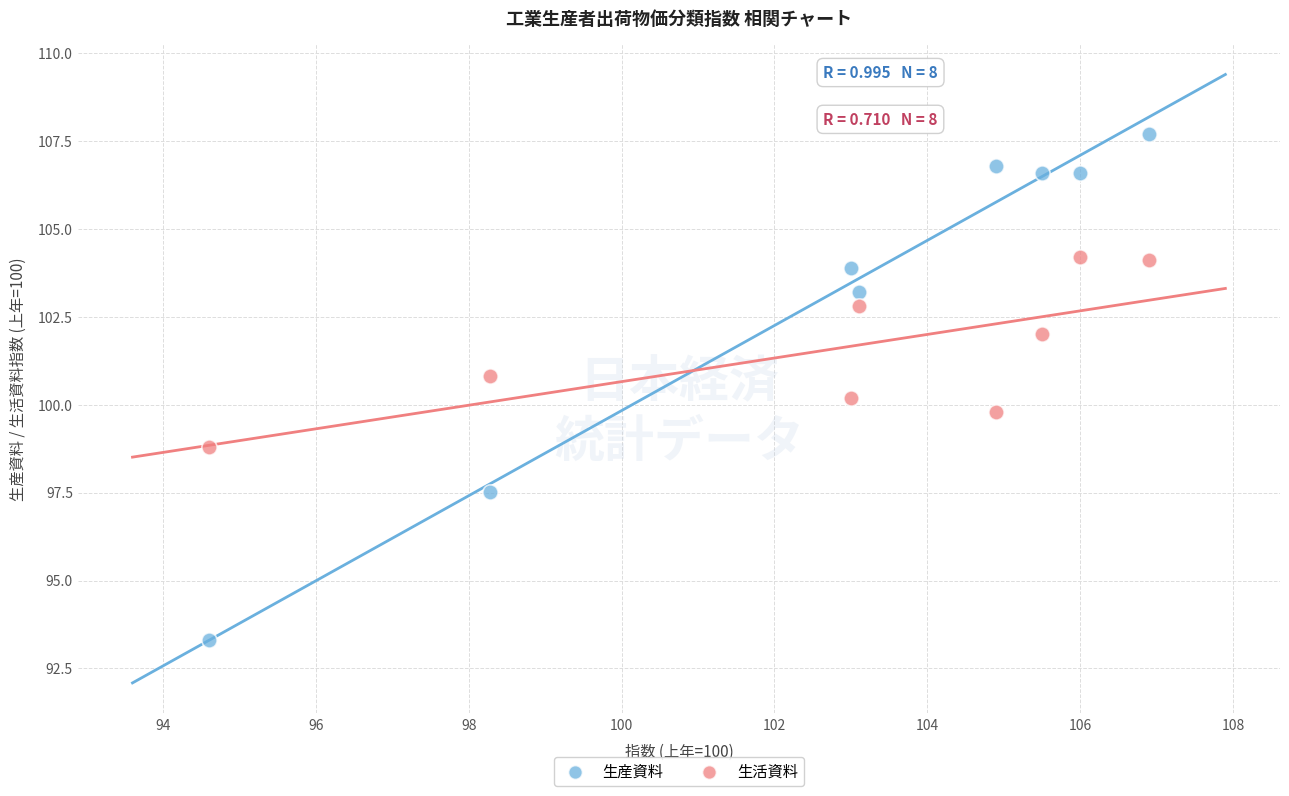

Which series has the largest Y range (max minus min)?

生産資料